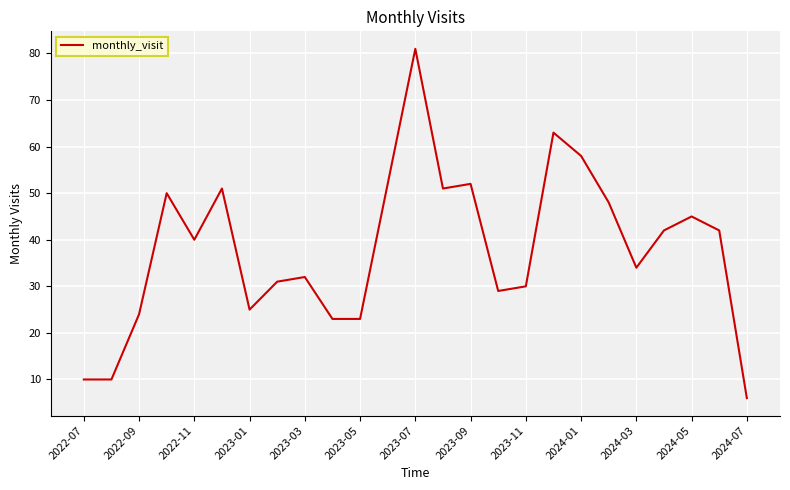

What is the minimum value shown in the chart?

6